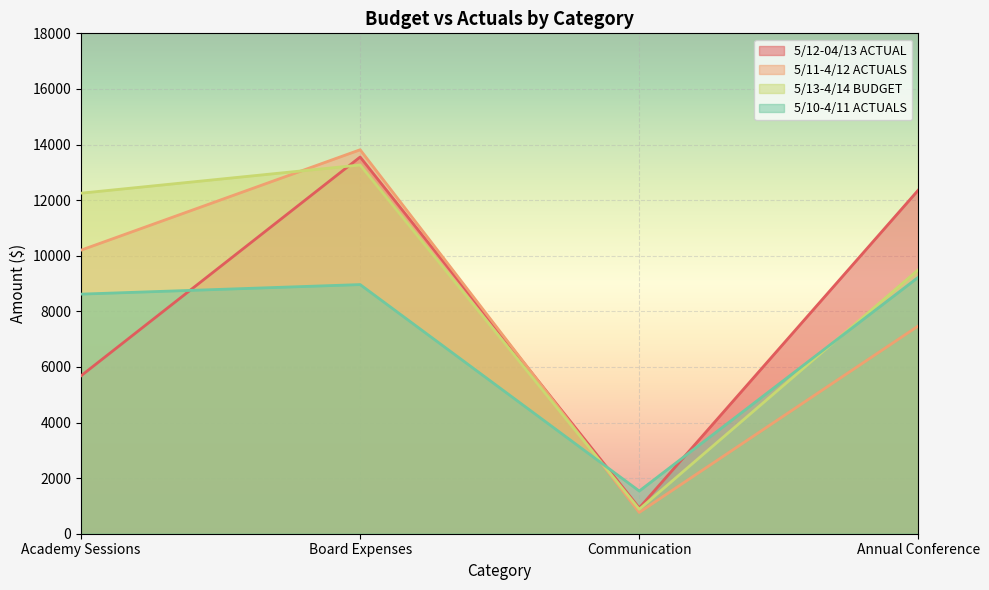

Read the 5/12-04/13 ACTUAL value at Annual Conference.

12365.3